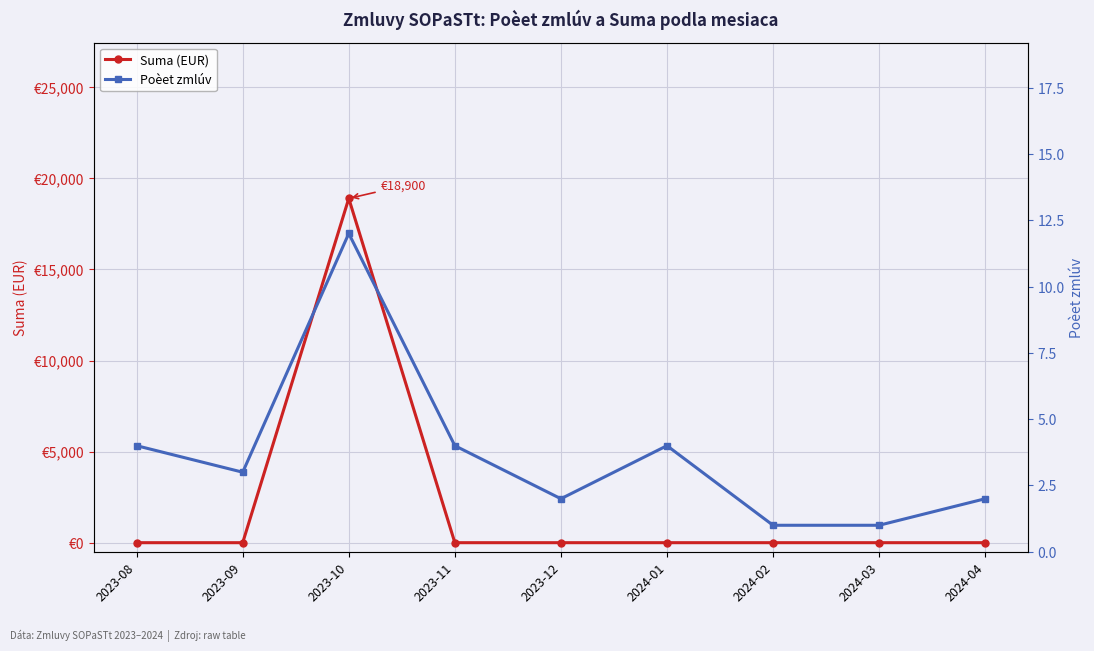

What is the total value across all series at 2023-11?

4